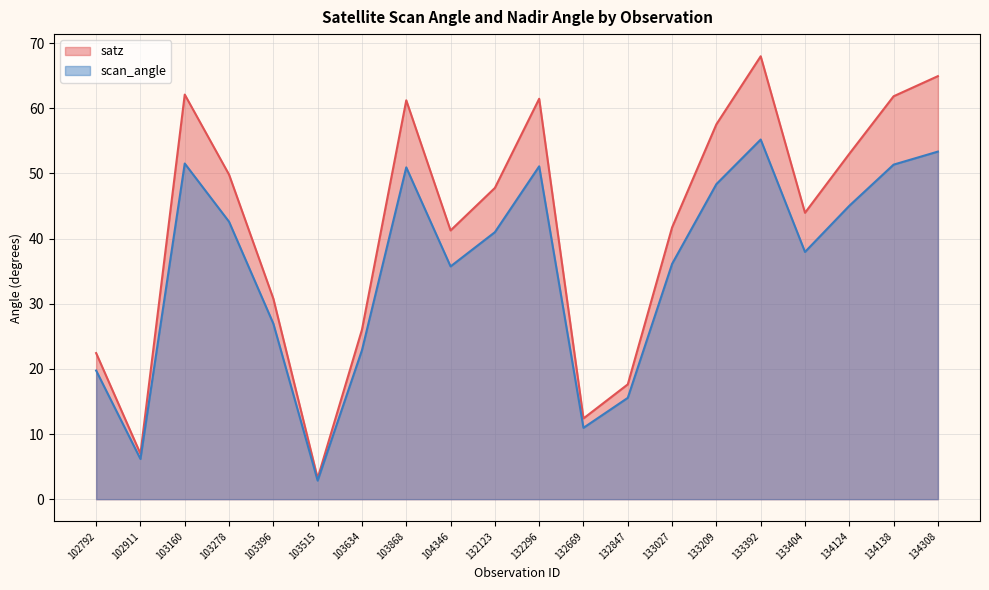

What is the difference between the satz values at 134138 and 132123?

14.1